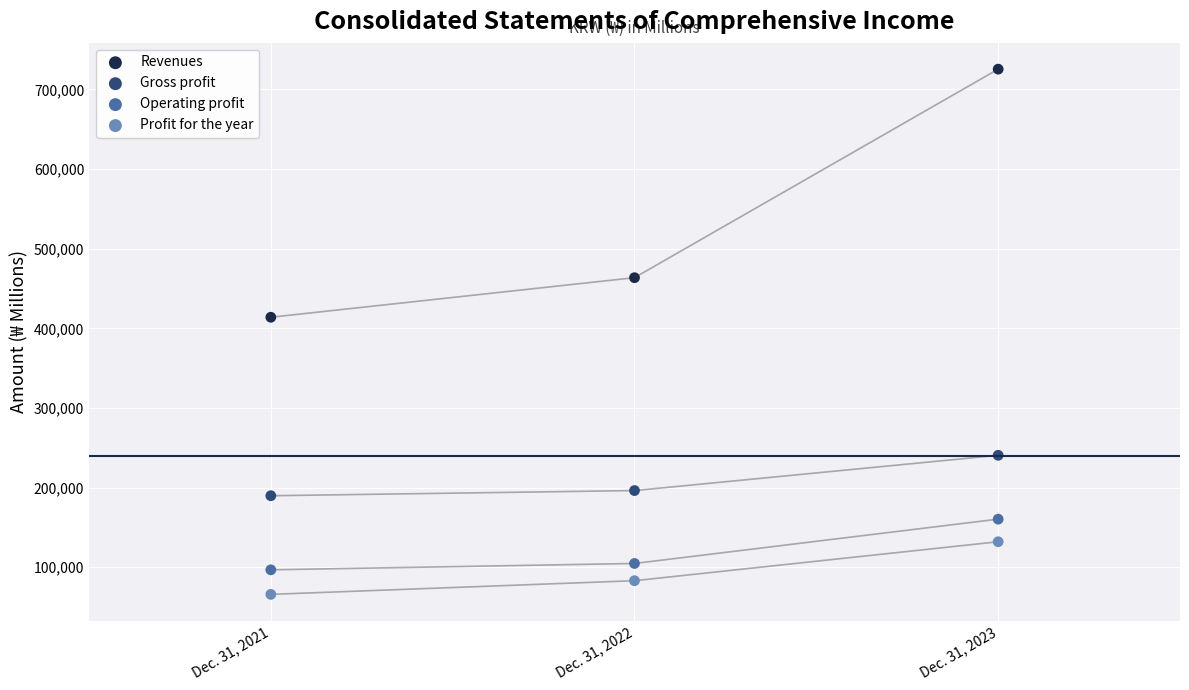

Across all data points, what is the range of Y values (max minus min)?

659636